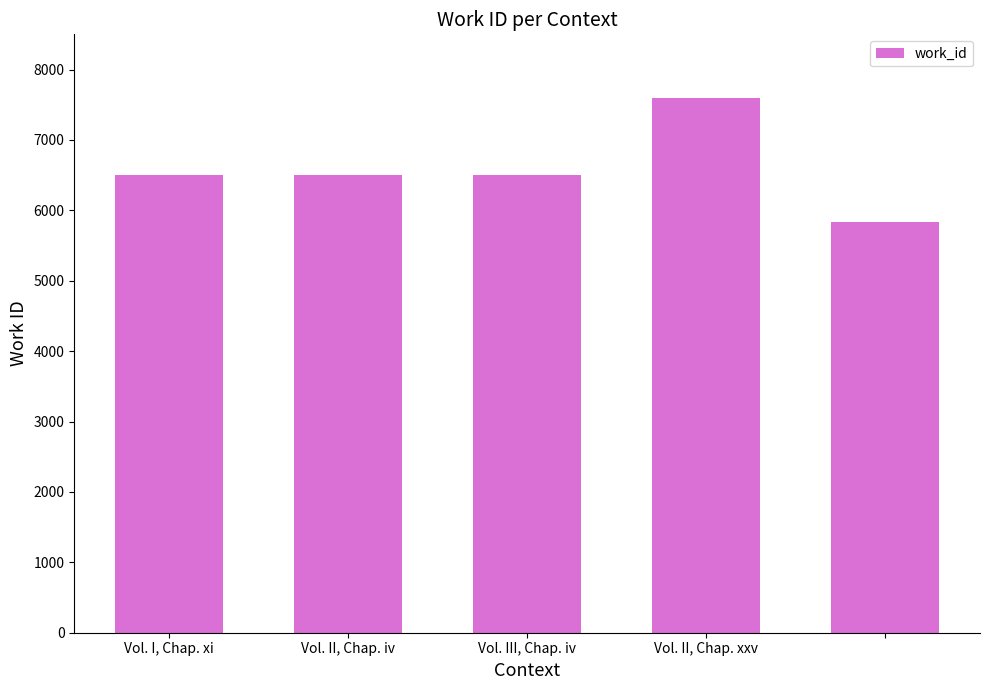

What is the value of the 5th bar from the left?

5841